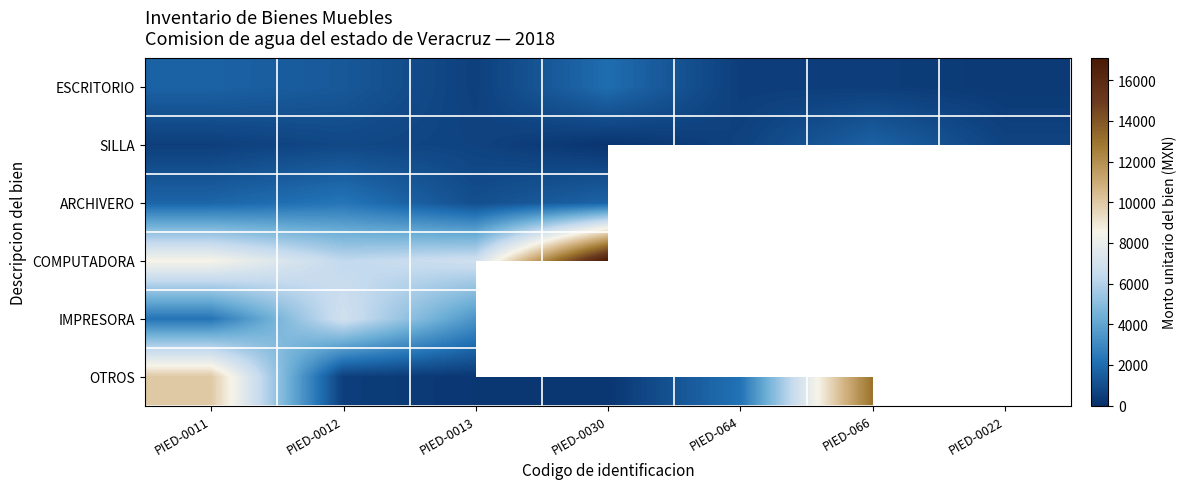

The COMPUTADORA series shows 24557.1 at PIED-0030. True or false?

False